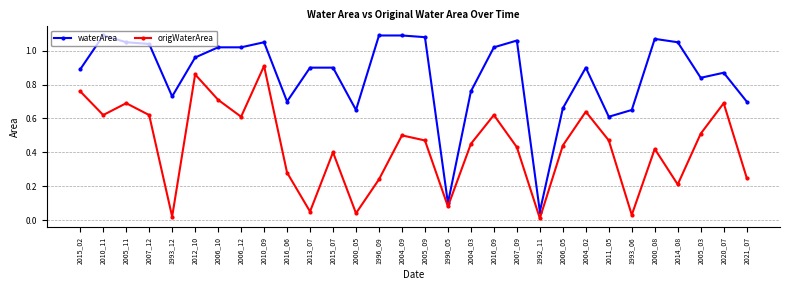

What are all the series names shown in the legend?

waterArea, origWaterArea